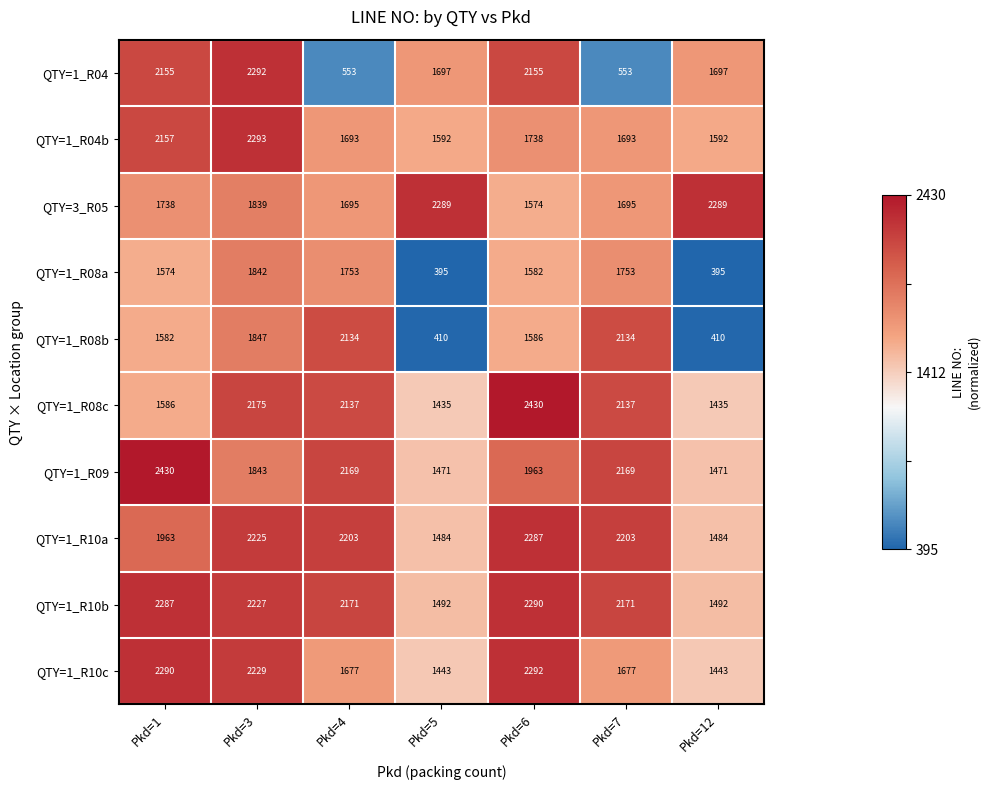

Rank the series at Pkd=6 from lowest to highest value.

QTY=3_R05, QTY=1_R08a, QTY=1_R08b, QTY=1_R04b, QTY=1_R09, QTY=1_R04, QTY=1_R10a, QTY=1_R10b, QTY=1_R10c, QTY=1_R08c